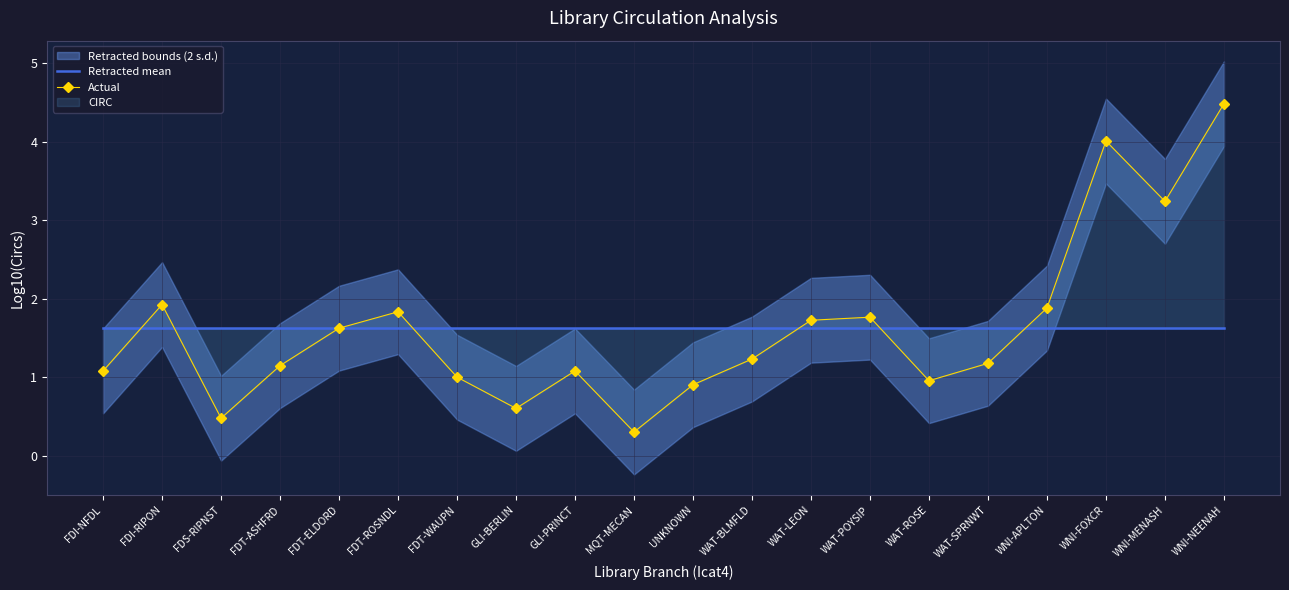

At which category is the sum across all series the highest?

WNI-NEENAH